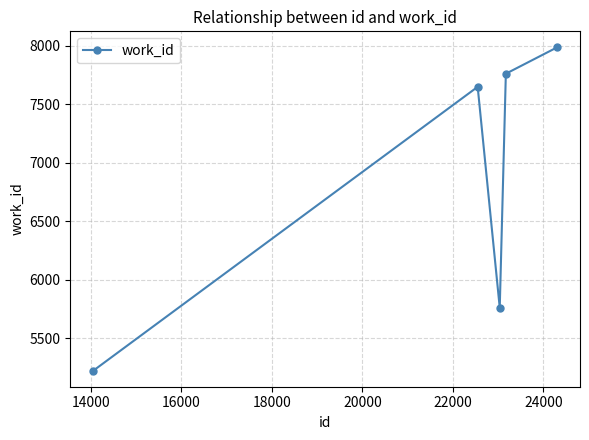

How many interior local valleys (lower than both neighbors) does the data have?

1